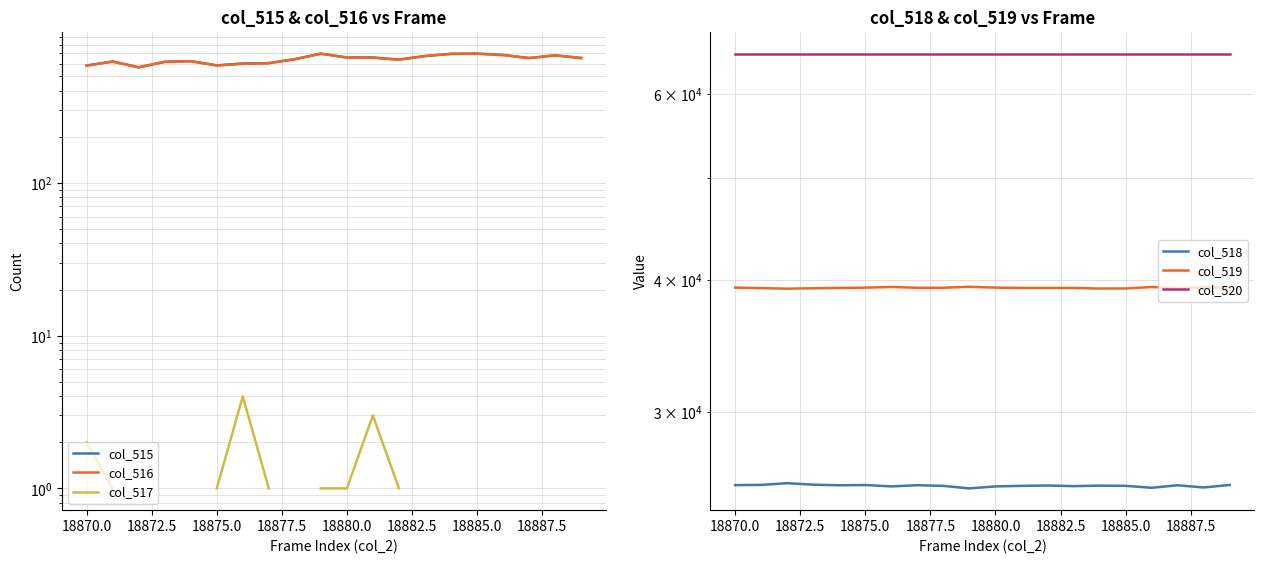

True or false: col_516 and col_520 cross at least once.

False